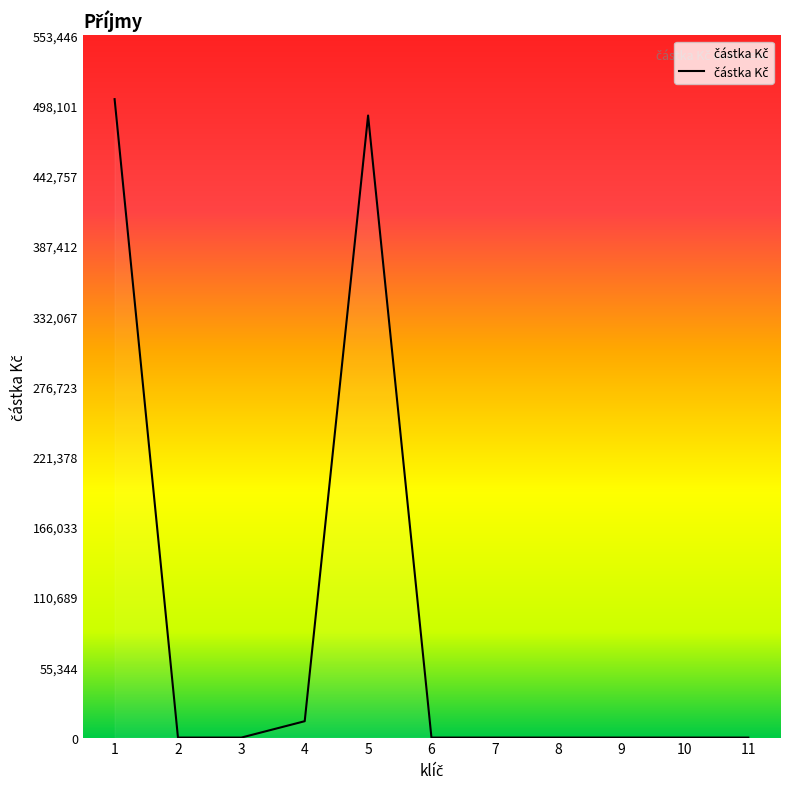

What is the maximum value shown in the chart?

503133